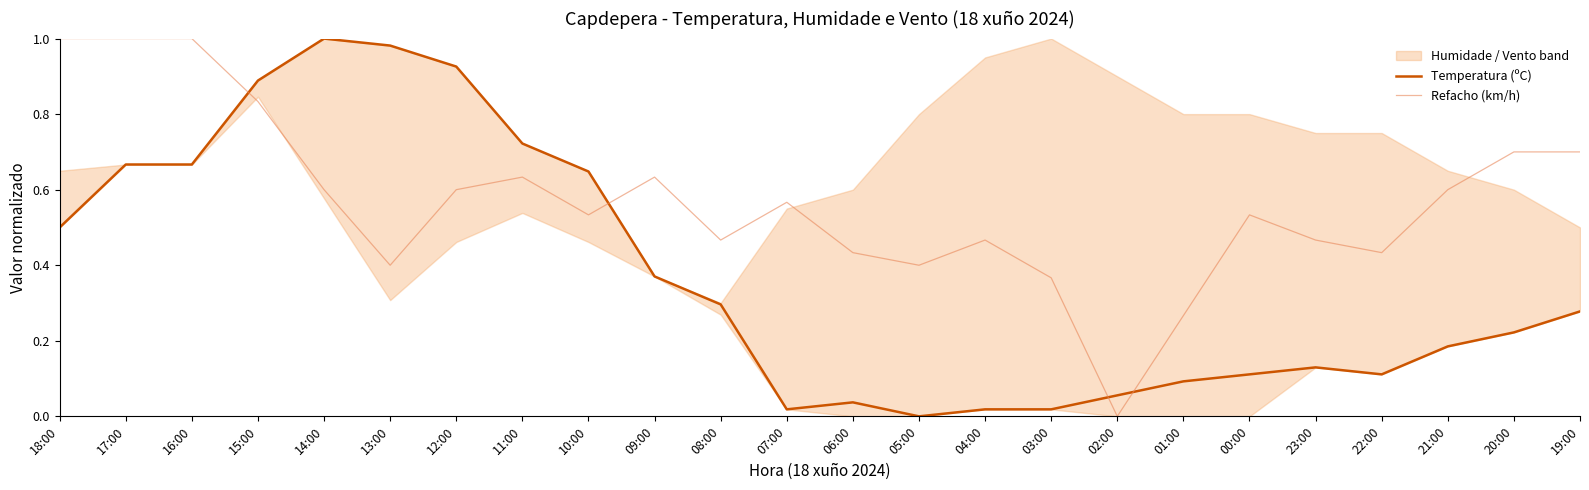

Is the value of Temperatura (ºC) at 15:00 greater than the value of Refacho (km/h) at 14:00?

Yes